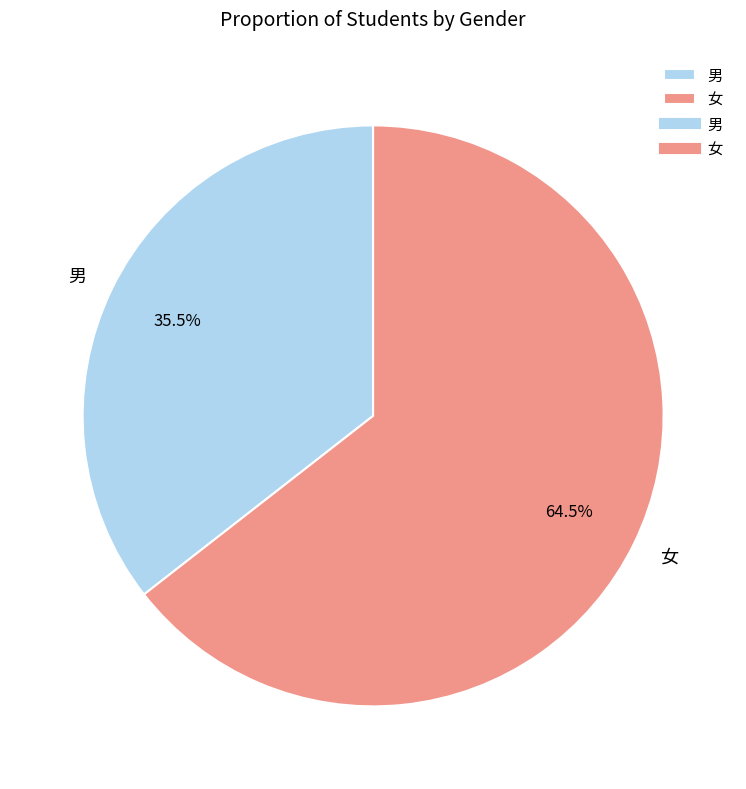

Rank the categories by value from lowest to highest.

男, 女